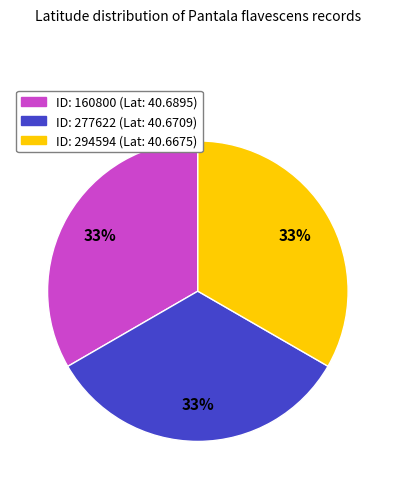

Does any single category account for the majority?

No